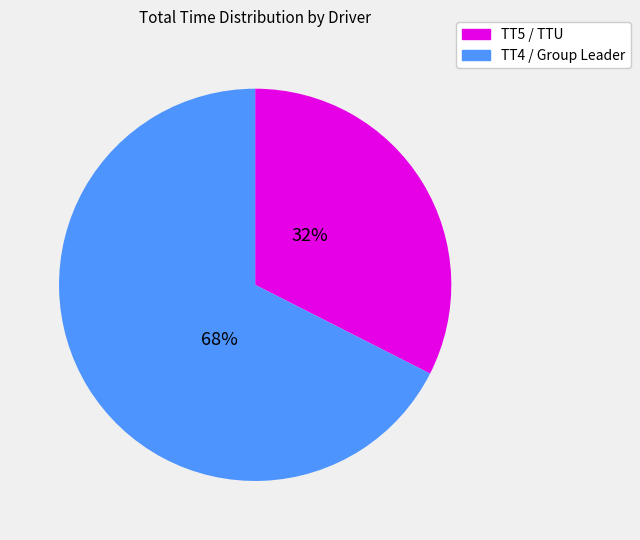

Is there any slice that represents more than half of the pie?

Yes